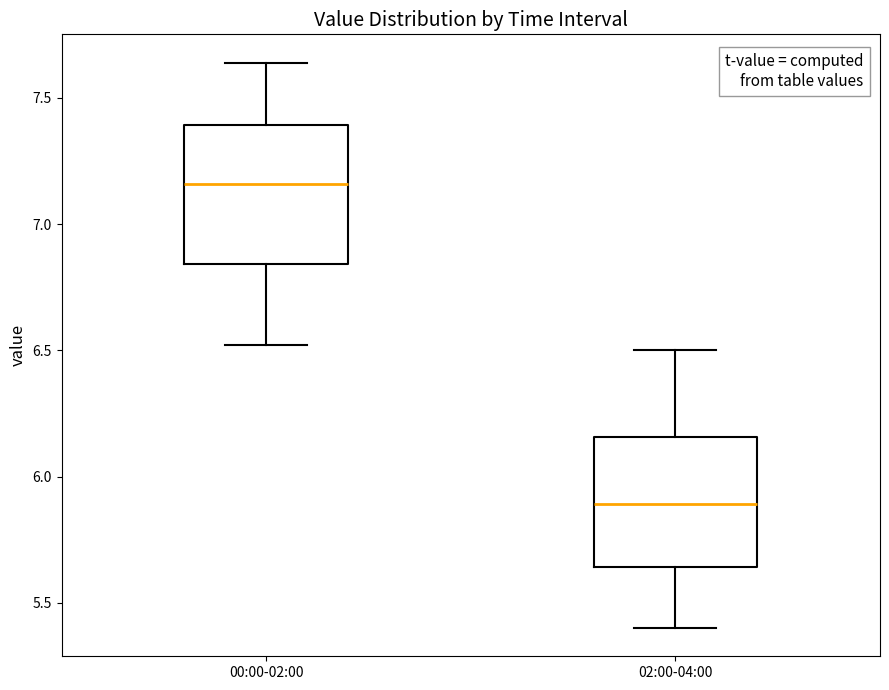

Where is the upper edge of the box for 02:00-04:00 on the y-axis? The values are not printed on the chart, so give them approximately, as read against the axis.

6.15